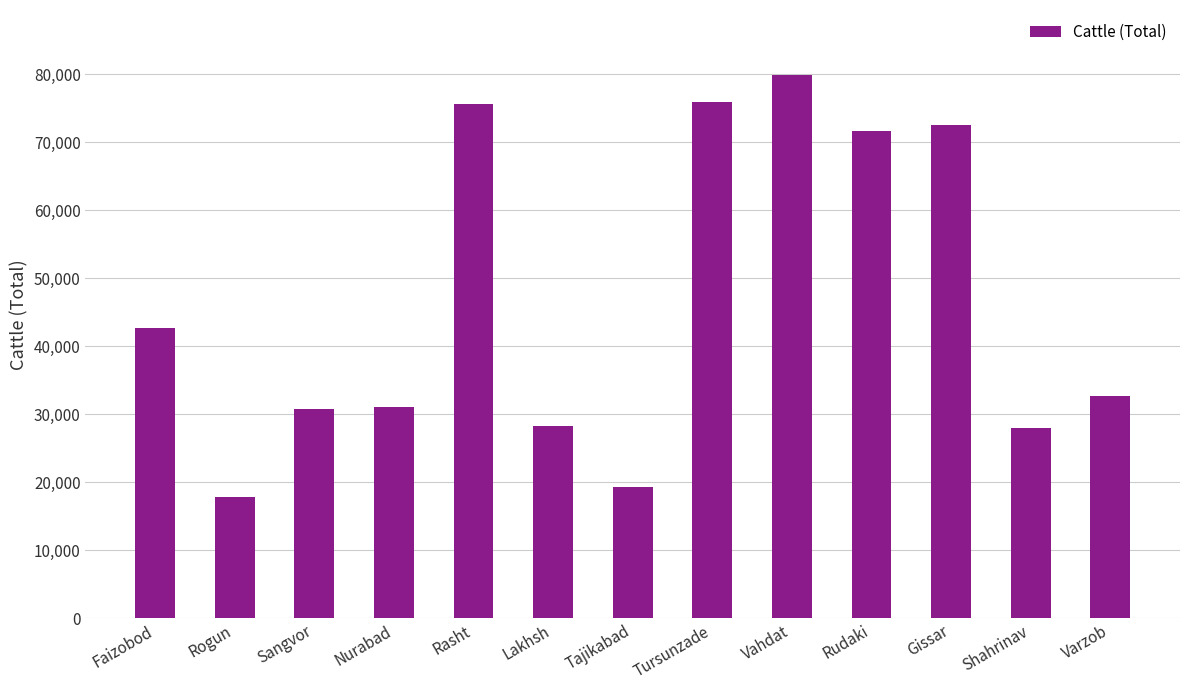

Approximately how many times larger is the value at Rudaki compared to Shahrinav?

2.6